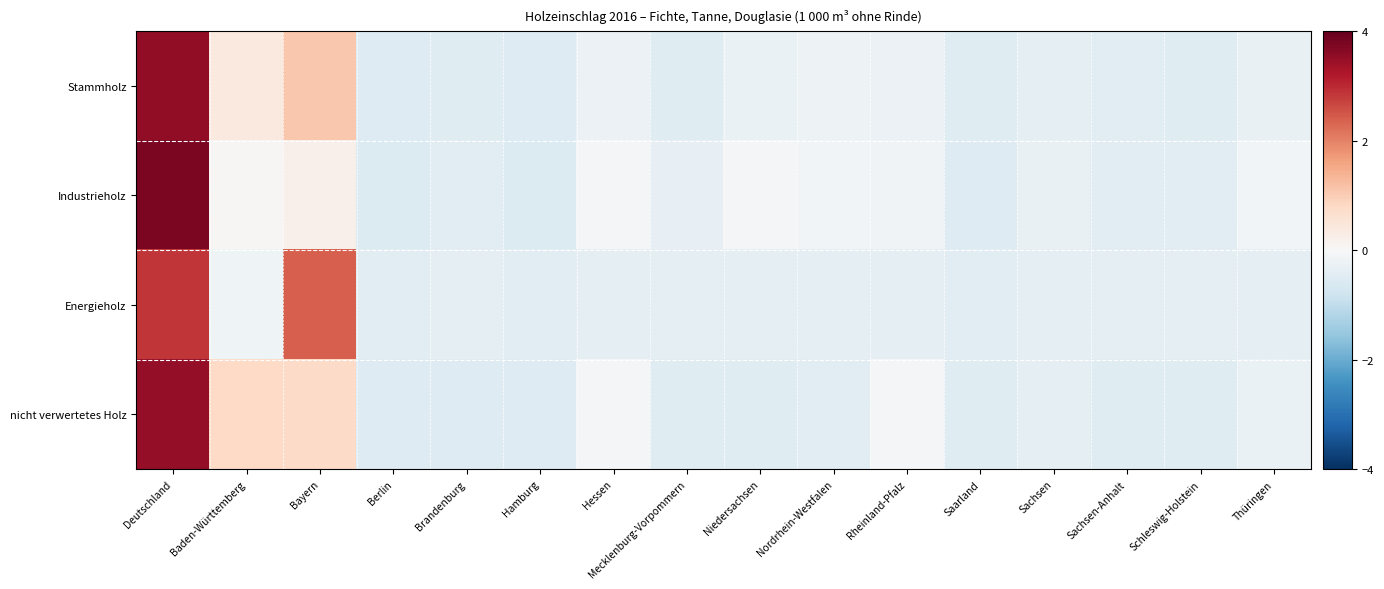

Which series has the largest range (max minus min)?

Industrieholz